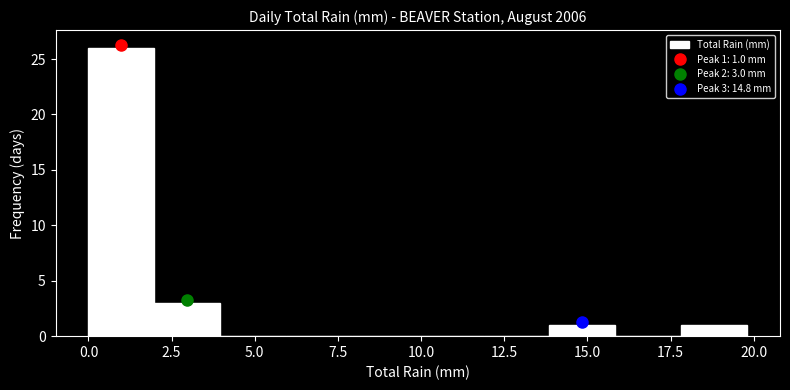

Around what value on the x-axis is the tallest bar? Give the approximate position of its centre, as read against the axis.

1.0